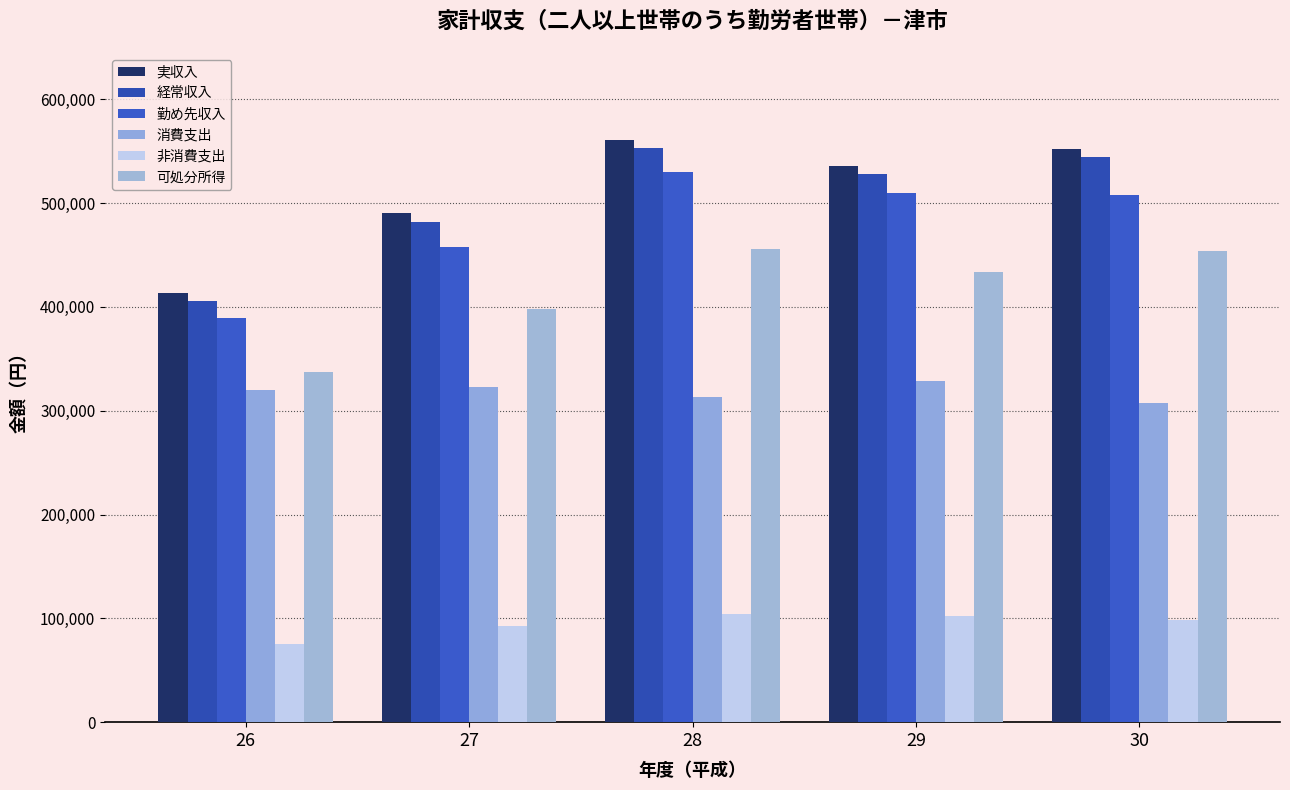

Is the value of 消費支出 at 30 greater than the value of 勤め先収入 at 27?

No